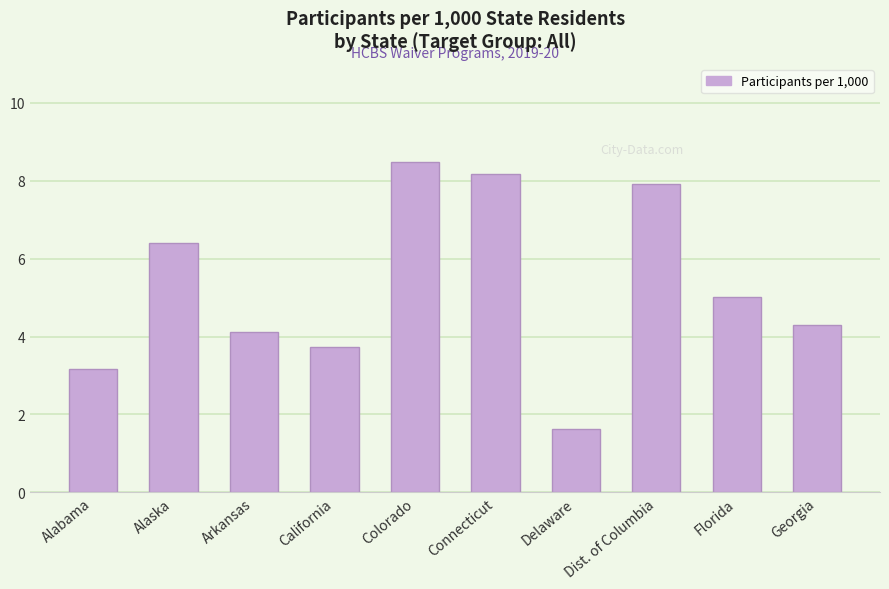

Reading right to left, what are all the values shown in this chart?

4.3	5.0	7.9	1.6	8.2	8.5	3.7	4.1	6.4	3.2